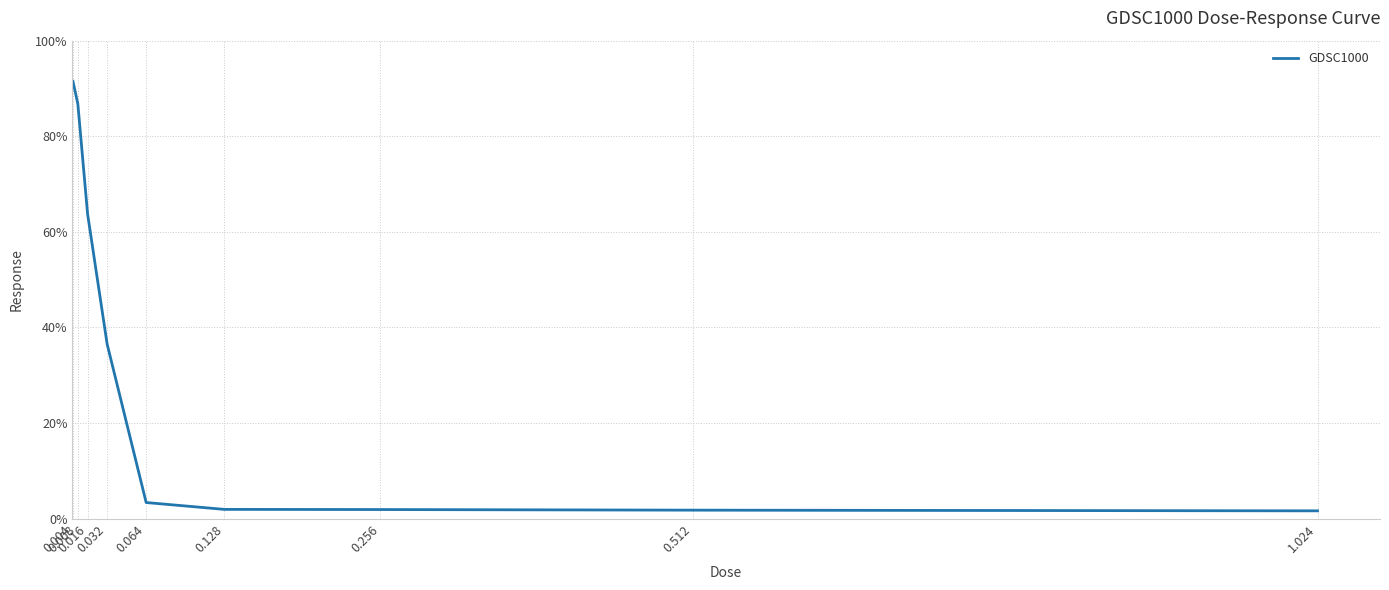

What is the maximum value shown in the chart?

91.5